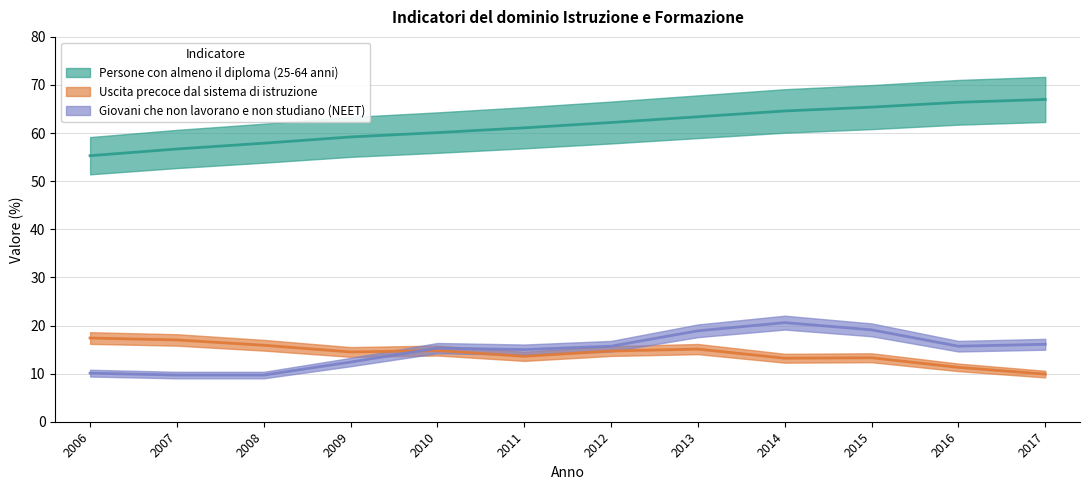

What are all the series names shown in the legend?

Persone con almeno il diploma (25-64 anni), Uscita precoce dal sistema di istruzione, Giovani che non lavorano e non studiano (NEET)